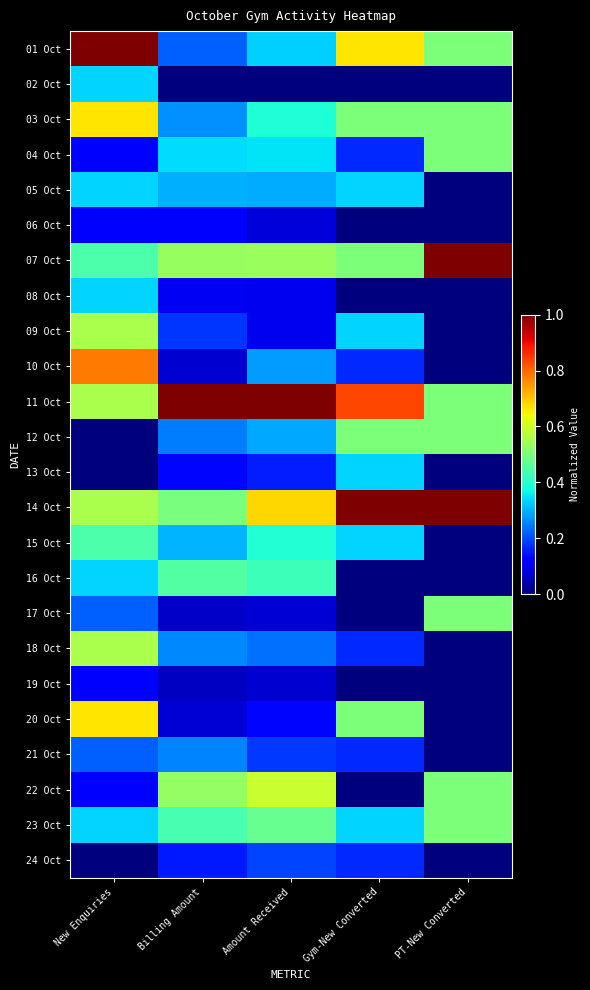

List the series in order of their peak value, highest first.

01 Oct, 07 Oct, 11 Oct, 14 Oct, 10 Oct, 03 Oct, 20 Oct, 22 Oct, 09 Oct, 18 Oct, 04 Oct, 12 Oct, 17 Oct, 23 Oct, 16 Oct, 15 Oct, 02 Oct, 05 Oct, 08 Oct, 13 Oct, 21 Oct, 24 Oct, 06 Oct, 19 Oct